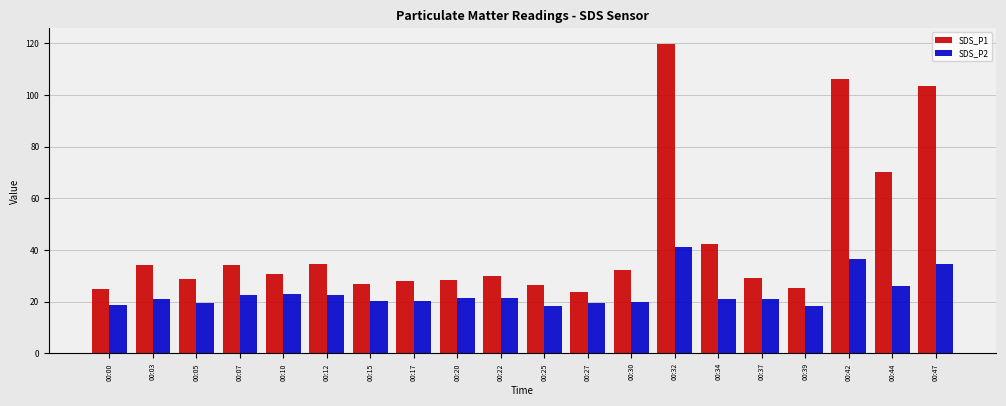

What is the approximate value of SDS_P2 at 00:22?

21.6